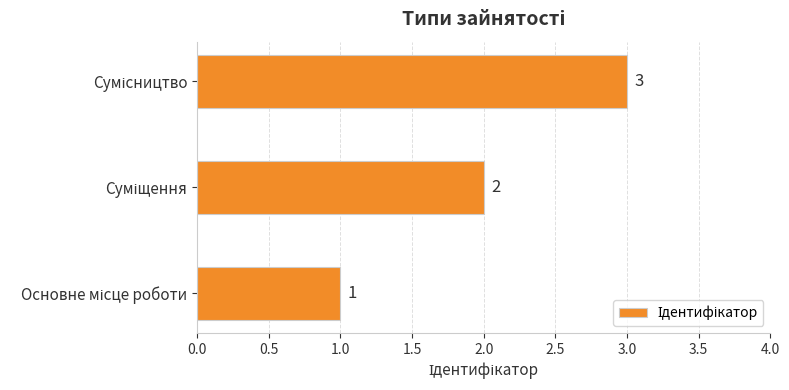

What is the sum of all values?

6